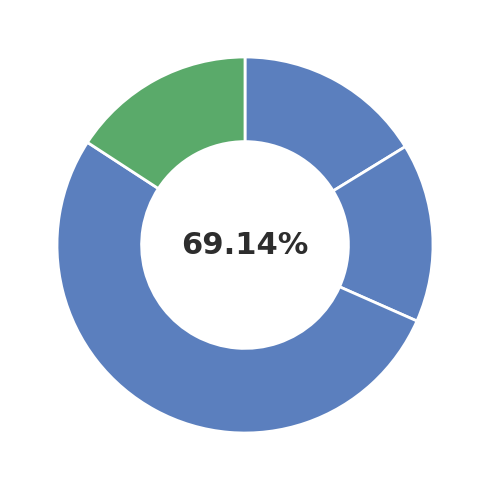

How many slices are in this pie chart?

4